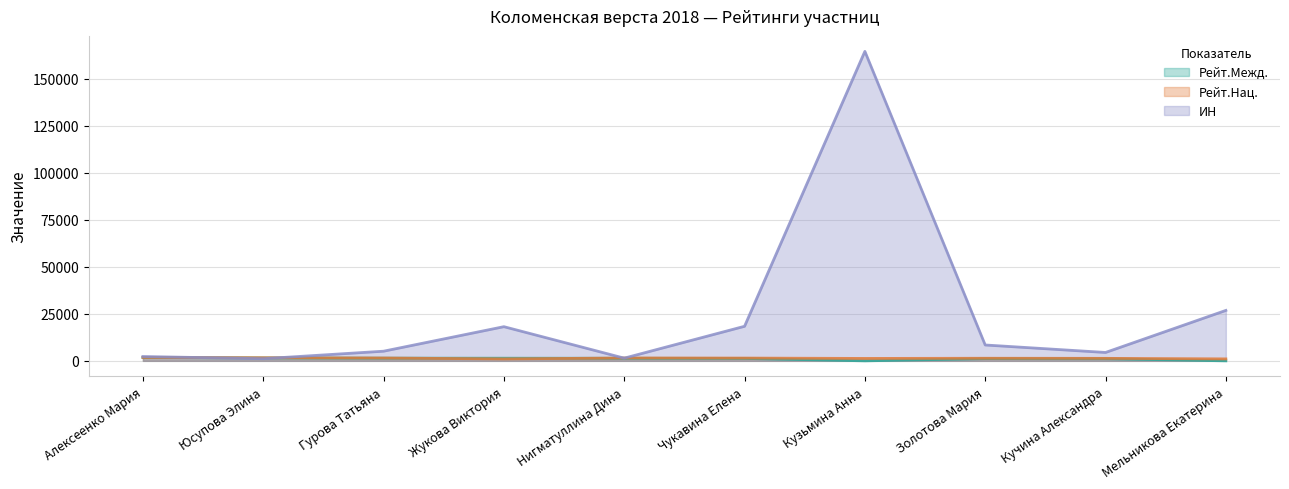

What is the average value of the Рейт.Межд. series?

1116